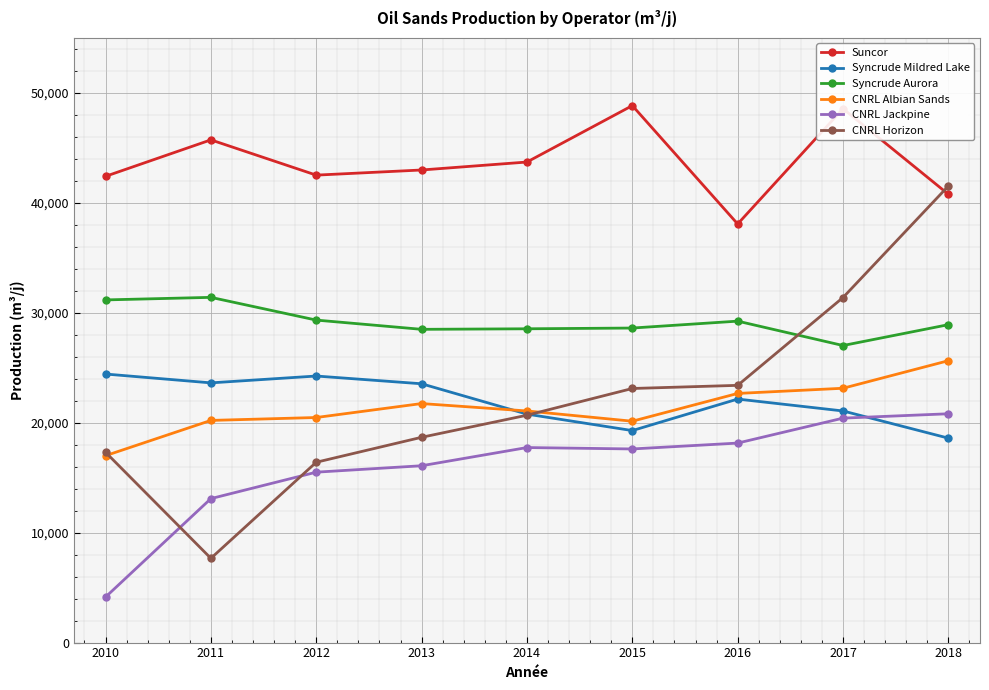

What is the maximum value for CNRL Jackpine?

20811.8